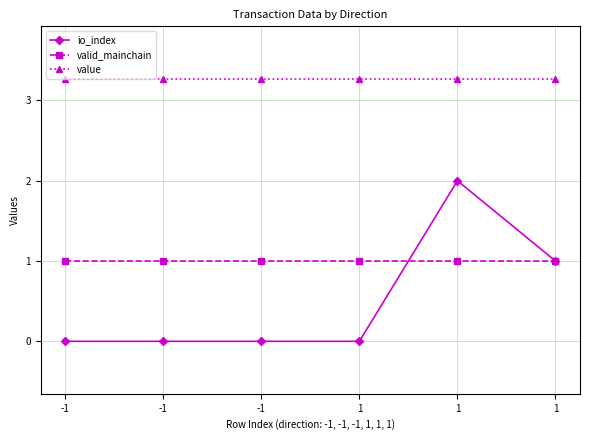

At which category is the sum across all series the highest?

1